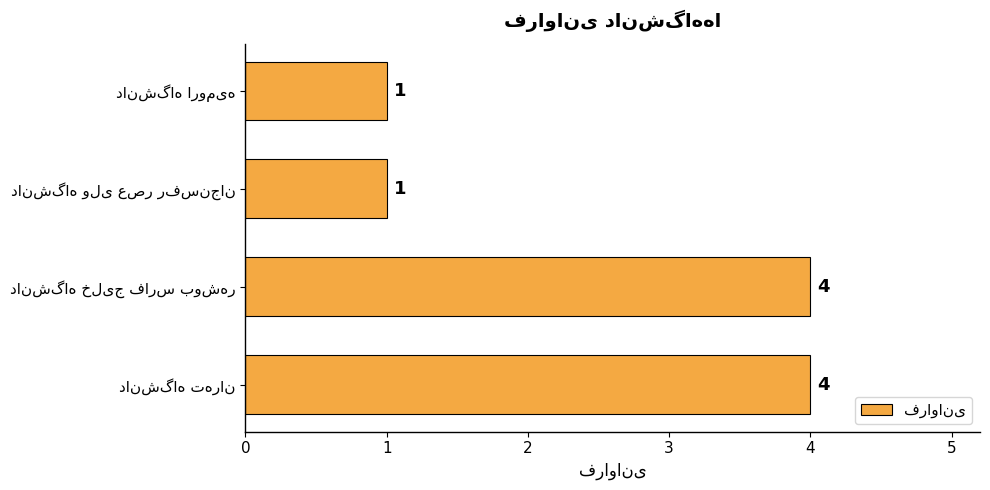

How many values are between 1 and 4?

4